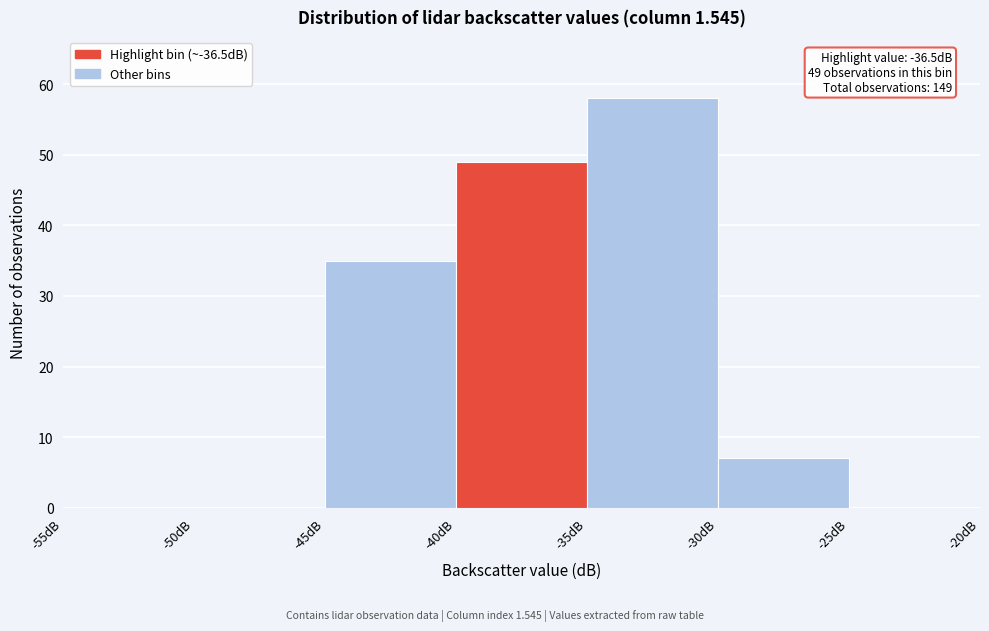

Which range on the x-axis has the tallest bar?

-35 to -30